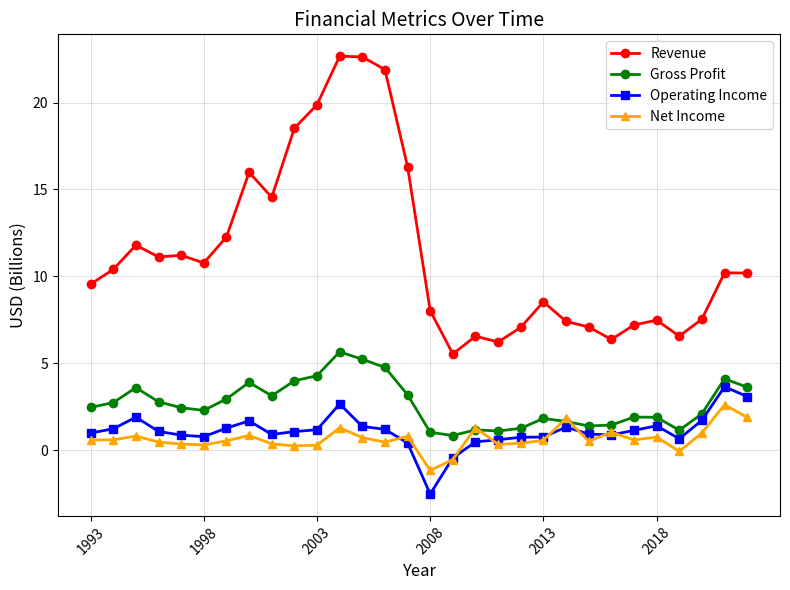

Which series has the widest spread of values?

Revenue